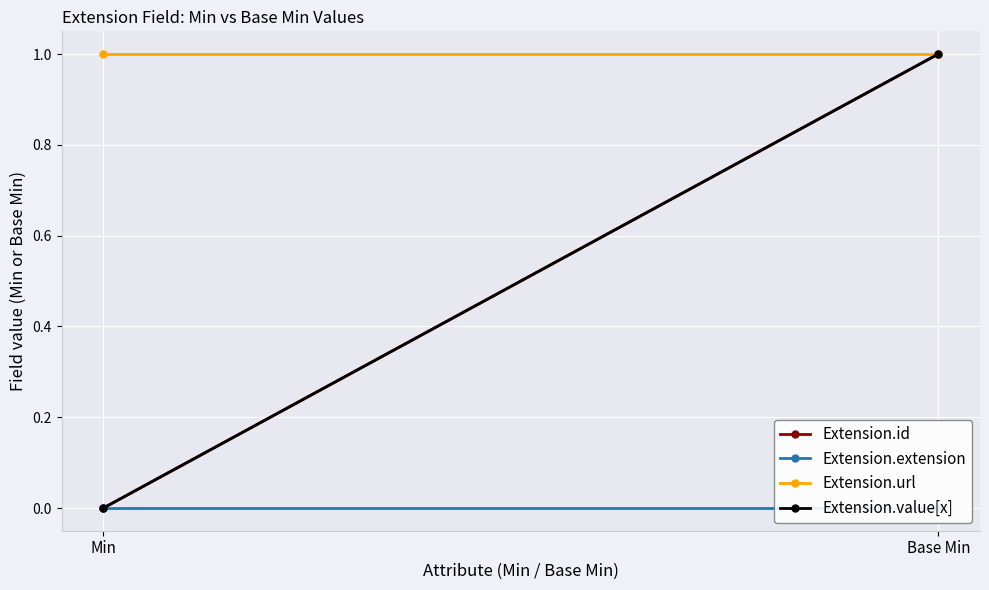

Between Min and Base Min, which series saw the biggest shift?

Extension.id